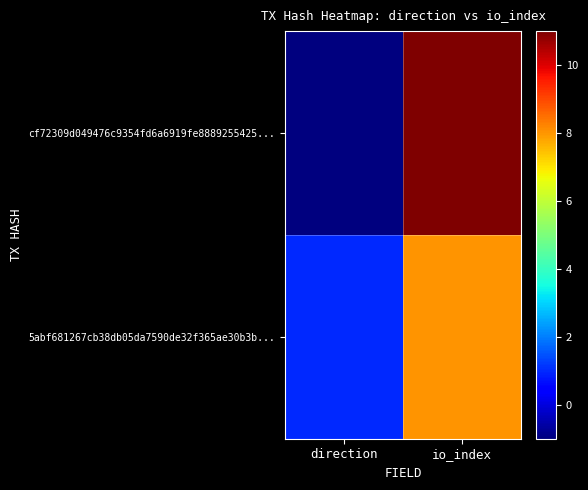

Rank the series by their average value, from lowest to highest.

5abf681267cb38db05da7590de32f365ae30b3b..., cf72309d049476c9354fd6a6919fe8889255425...